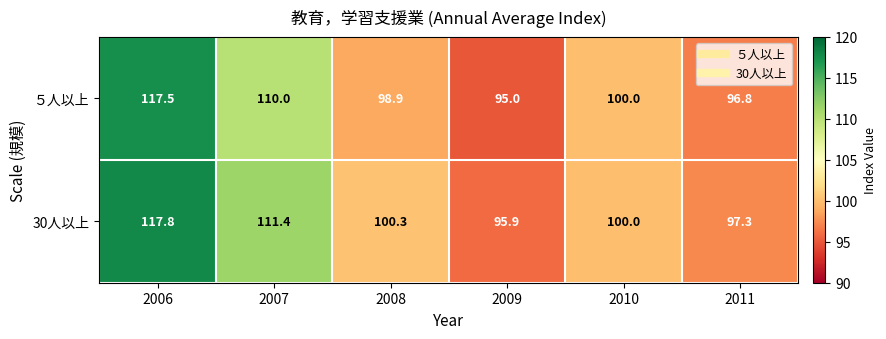

What is the approximate value of ５人以上 at 2007?

110.0